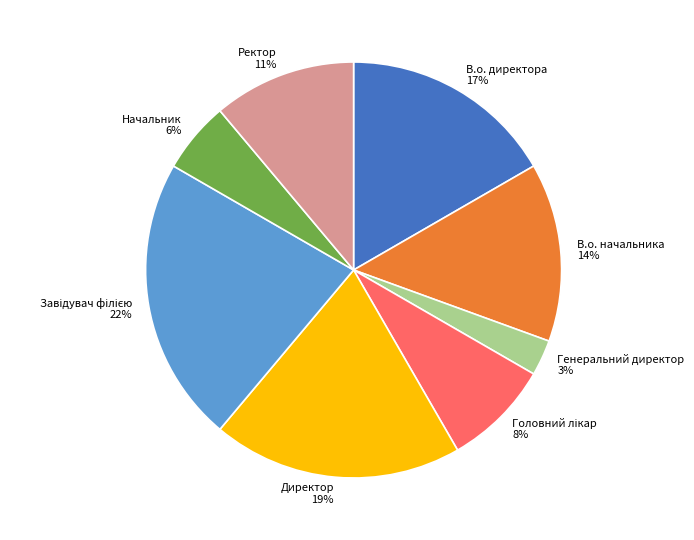

Count the number of slices in the pie.

8